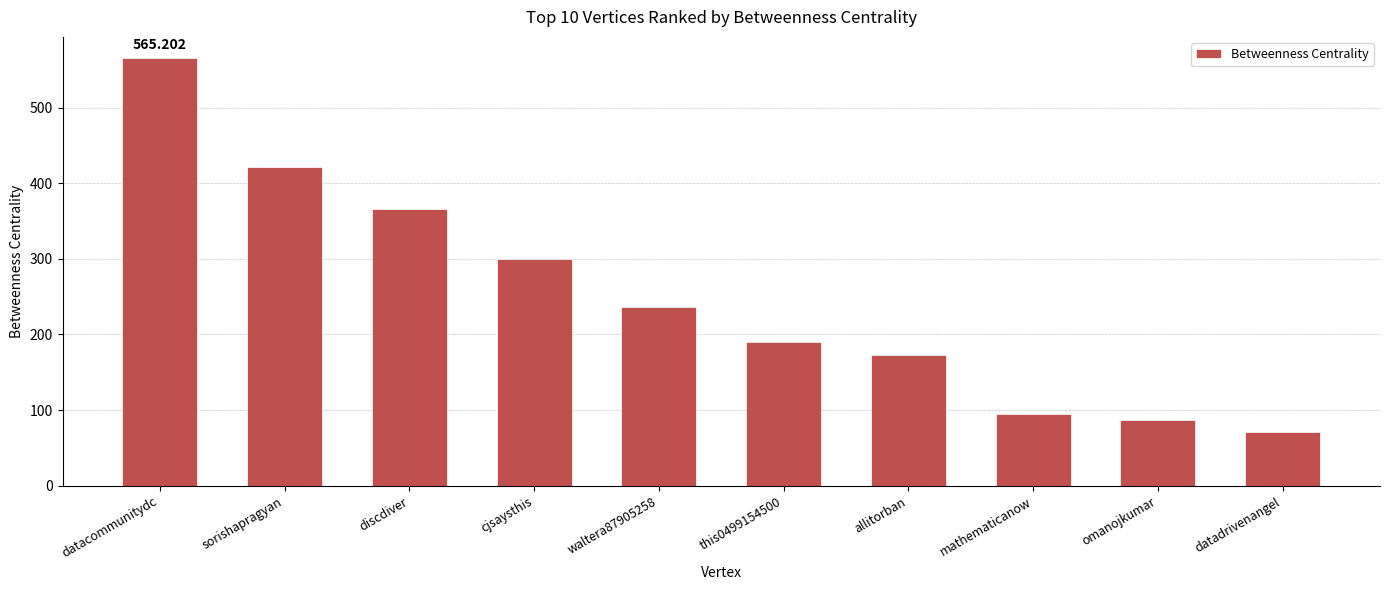

At which label is the value closest to 318?

cjsaysthis